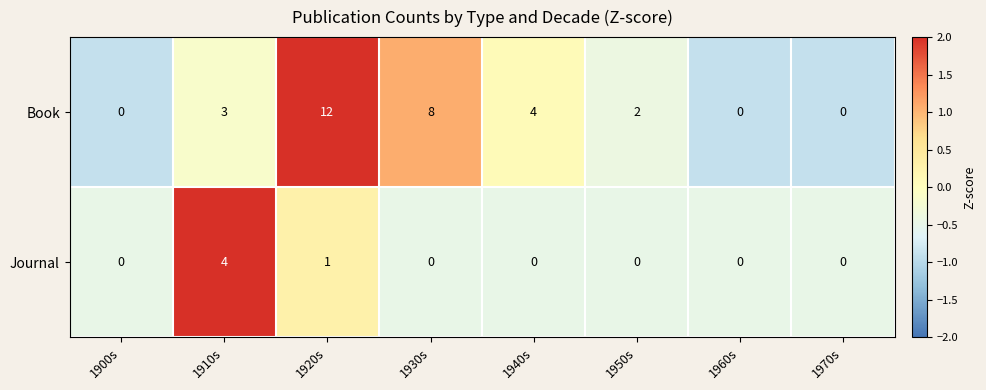

Count the Journal values in the range 0 to 1.

7